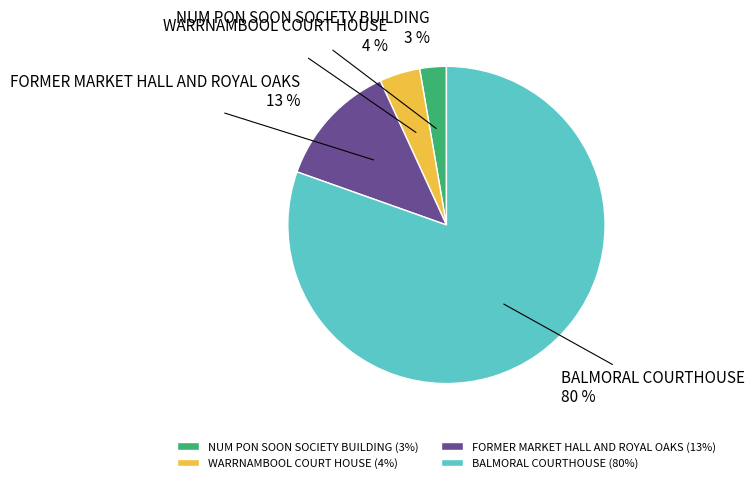

How many slices are in this pie chart?

4